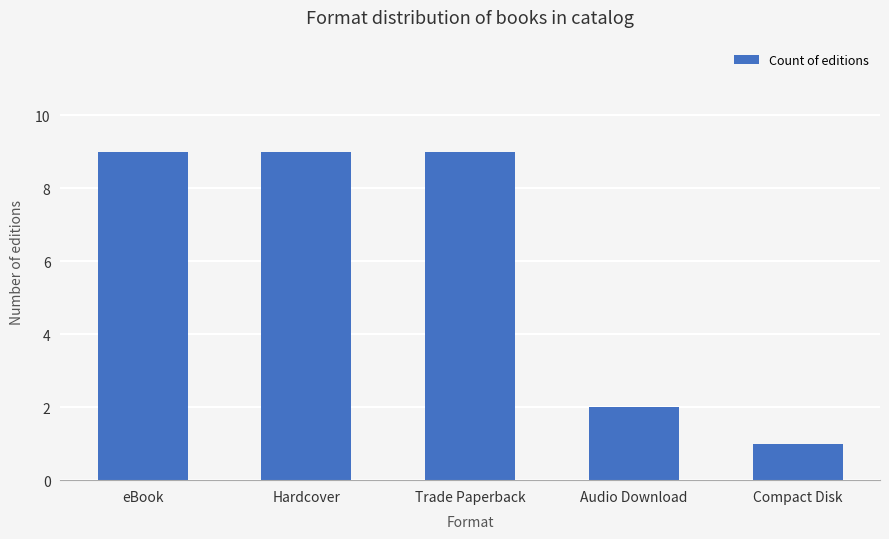

What is the sum of the values at Compact Disk and Audio Download?

3